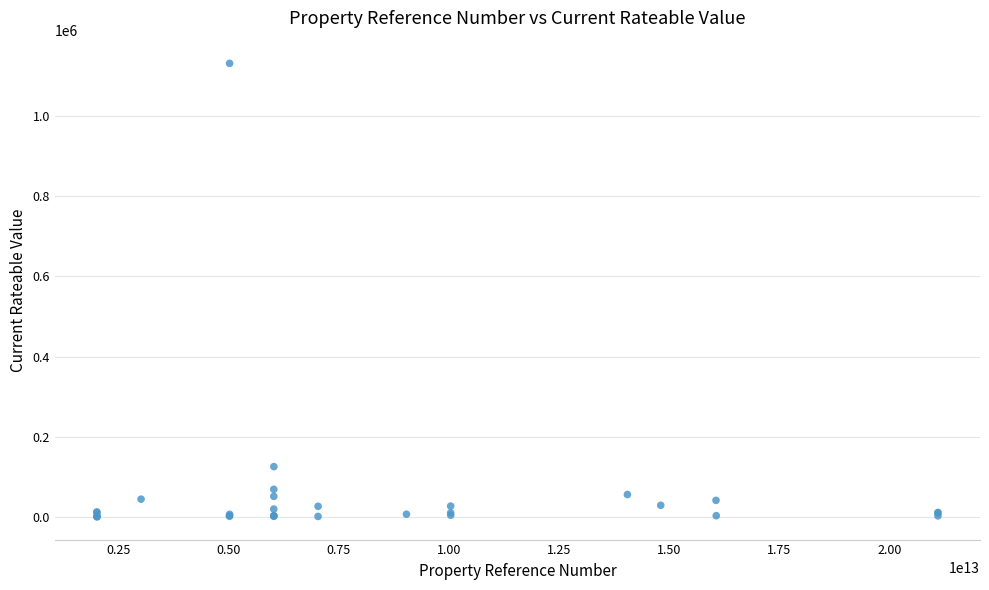

What Y value in the scatter plot is closest to 565410?

126000